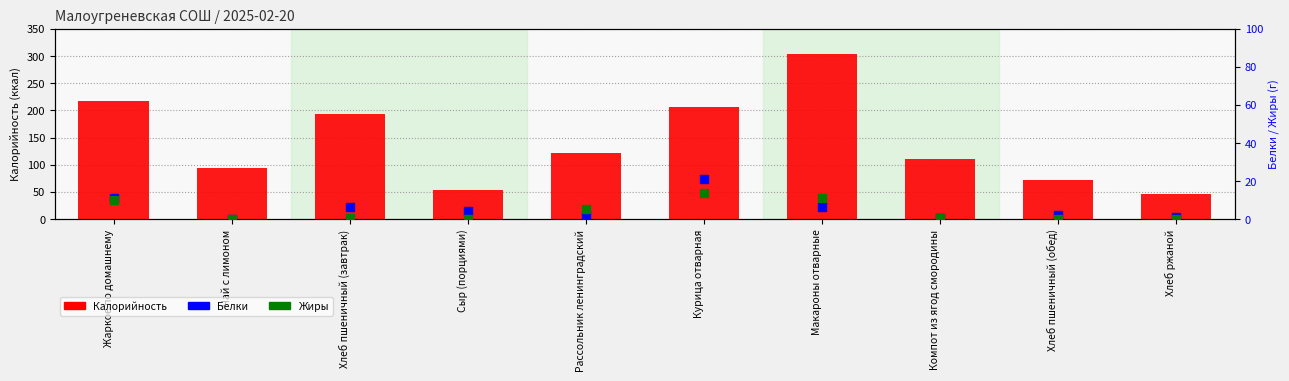

What is the total value across all series at Компот из ягод смородины?

111.3